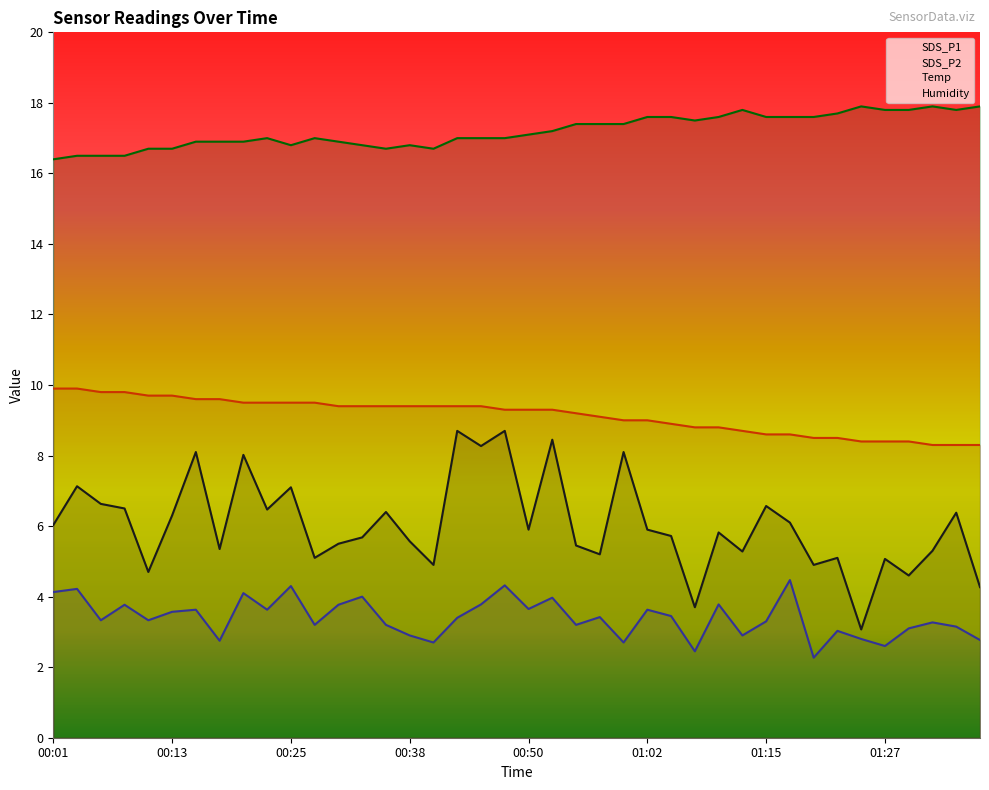

What is the sum of all Temp values?

365.5